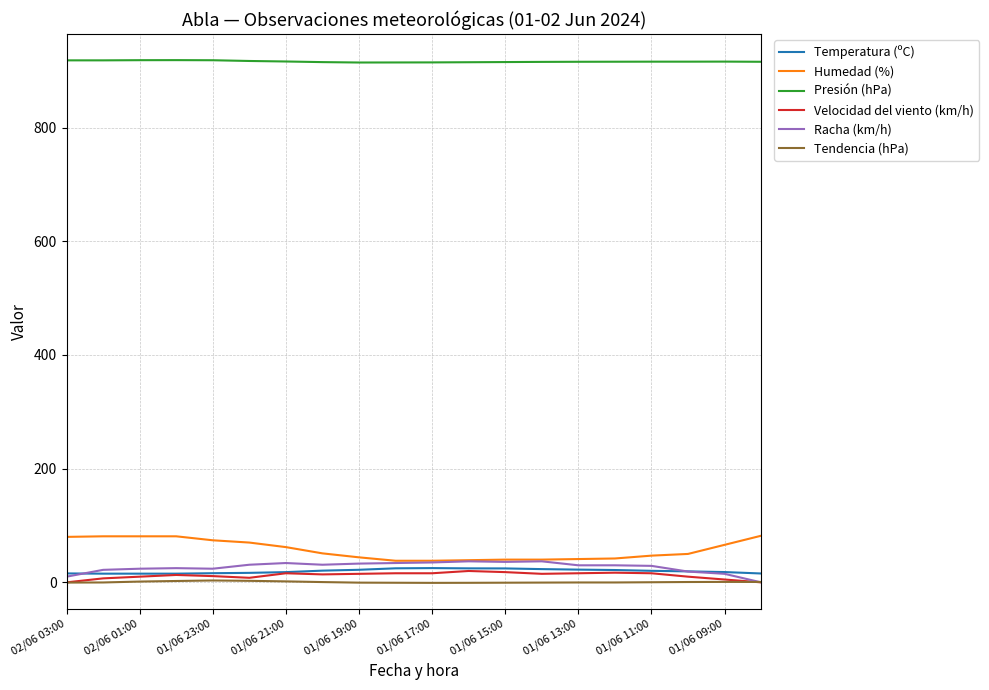

True or false: Racha (km/h) and Presión (hPa) intersect in this chart.

False